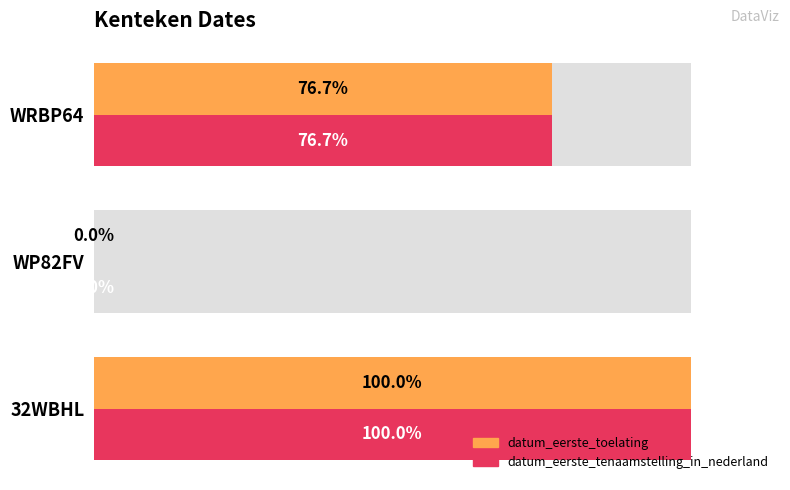

What are all the series names shown in the legend?

datum_eerste_toelating, datum_eerste_tenaamstelling_in_nederland